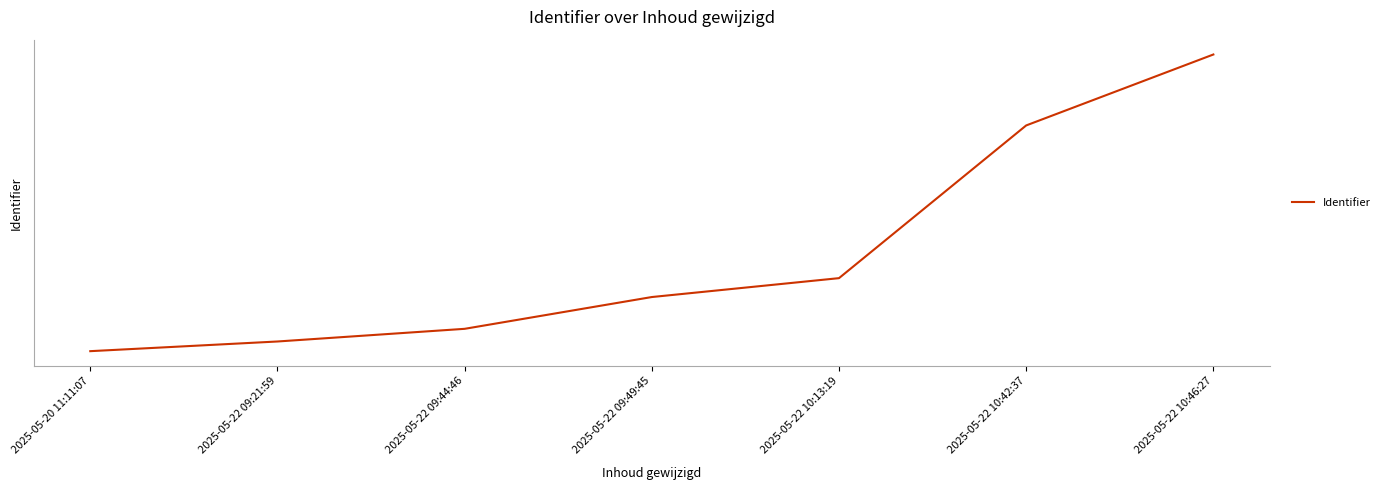

Approximately how many times larger is the value at 2025-05-20 11:11:07 compared to 2025-05-22 09:44:46?

1.0